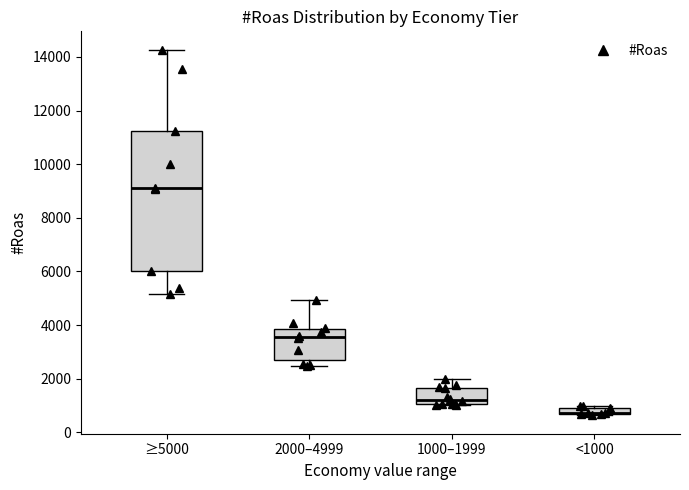

Where is the upper edge of the box for <1000 on the y-axis? The values are not printed on the chart, so give them approximately, as read against the axis.

1000